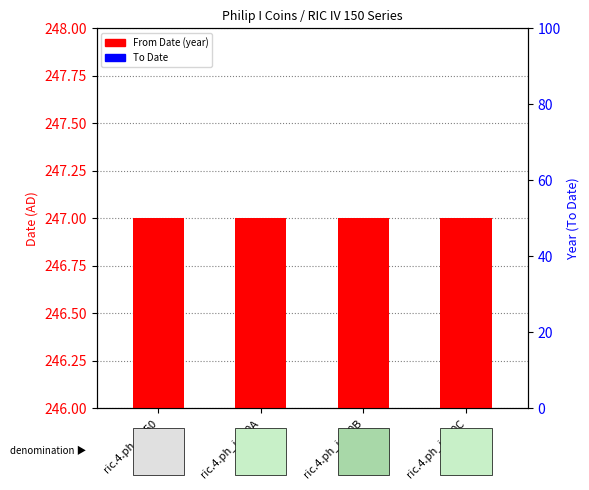

Which series contains the lowest Y value?

From Date (year)